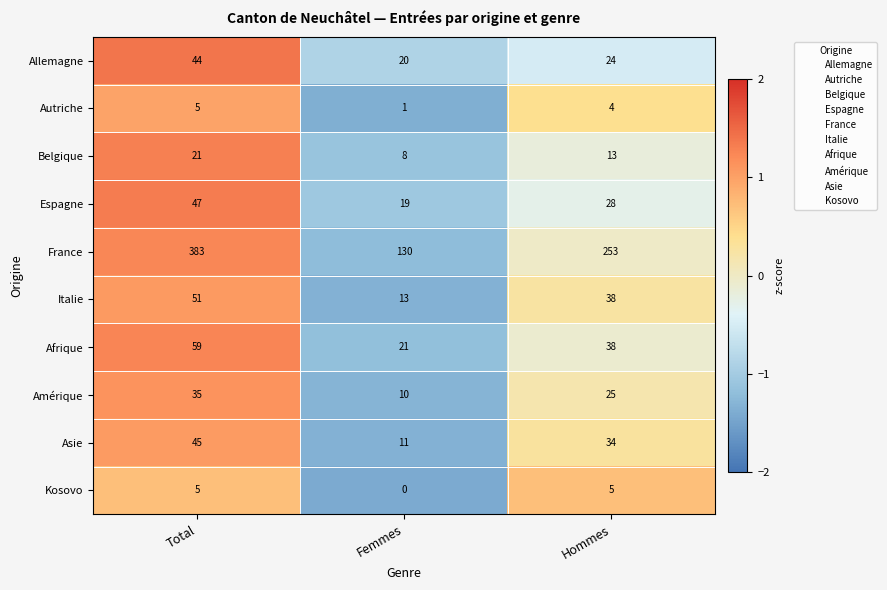

Reading left to right, list all the values displayed in this chart.

Allemagne: Total=44	Femmes=20	Hommes=24
Autriche: Total=5	Femmes=1	Hommes=4
Belgique: Total=21	Femmes=8	Hommes=13
Espagne: Total=47	Femmes=19	Hommes=28
France: Total=383	Femmes=130	Hommes=253
Italie: Total=51	Femmes=13	Hommes=38
Afrique: Total=59	Femmes=21	Hommes=38
Amérique: Total=35	Femmes=10	Hommes=25
Asie: Total=45	Femmes=11	Hommes=34
Kosovo: Total=5	Femmes=0	Hommes=5